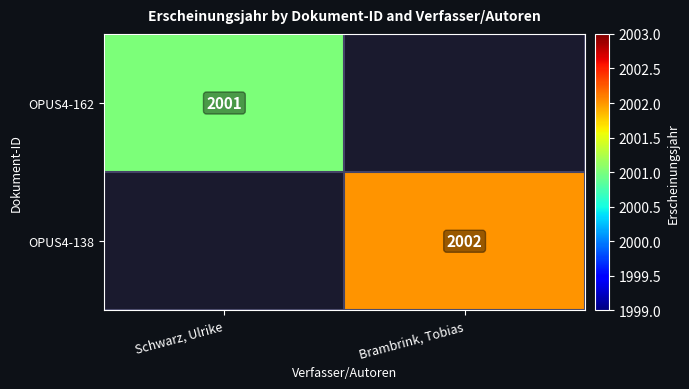

The OPUS4-138 series shows 1140 at Brambrink, Tobias. True or false?

False